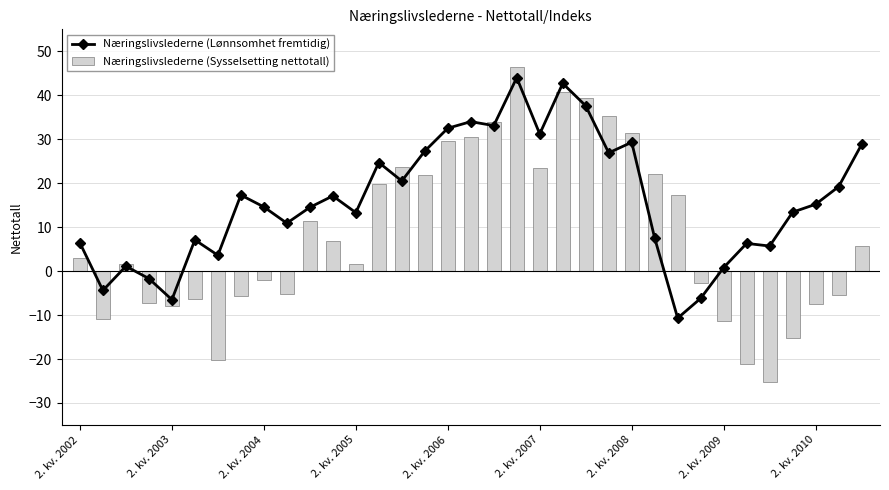

Read the Næringslivslederne (Lønnsomhet fremtidig) value at 18.

33.1